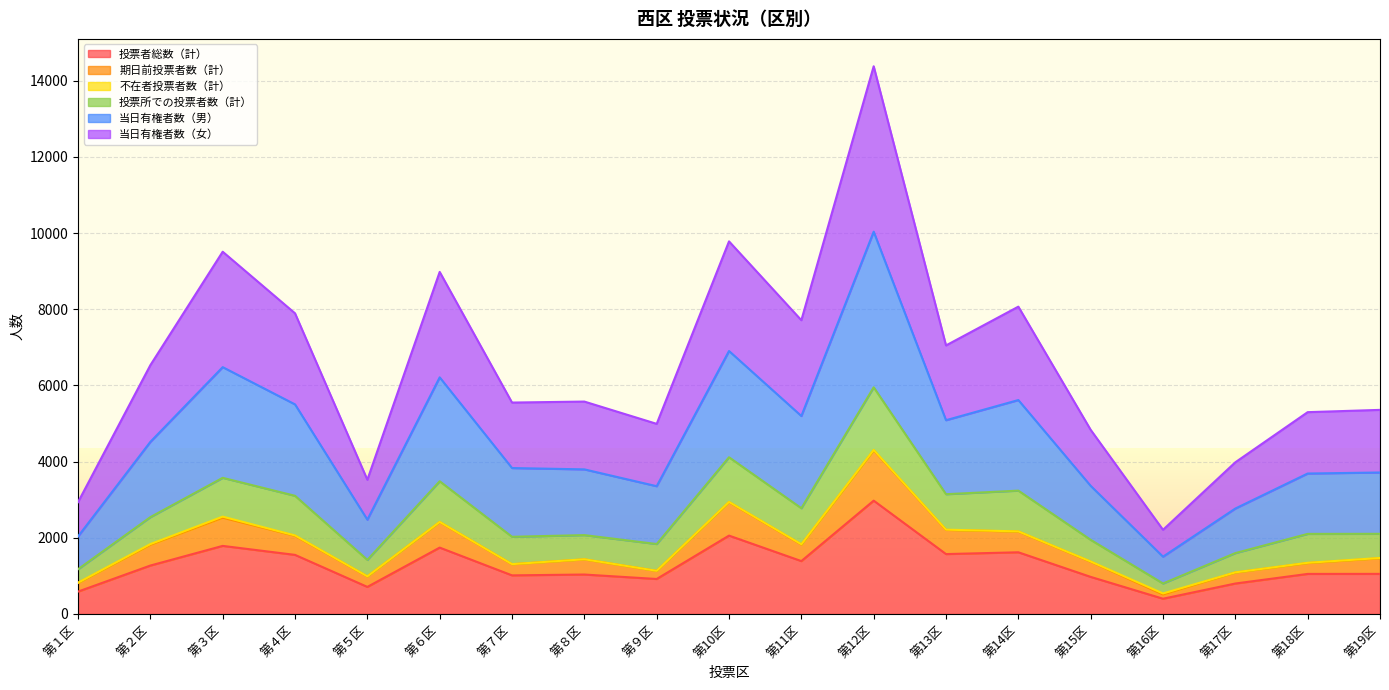

The value of 投票者総数（計） at 第10区 is 2754. True or false?

False